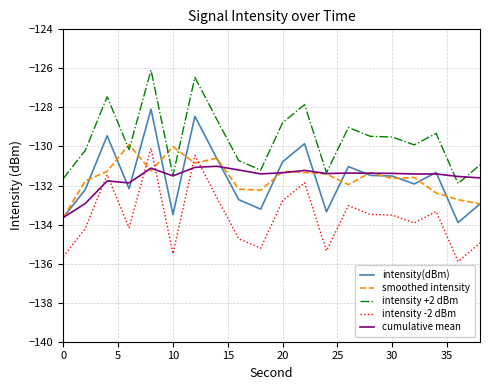

What is the lowest value of the intensity +2 dBm series?

-131.9